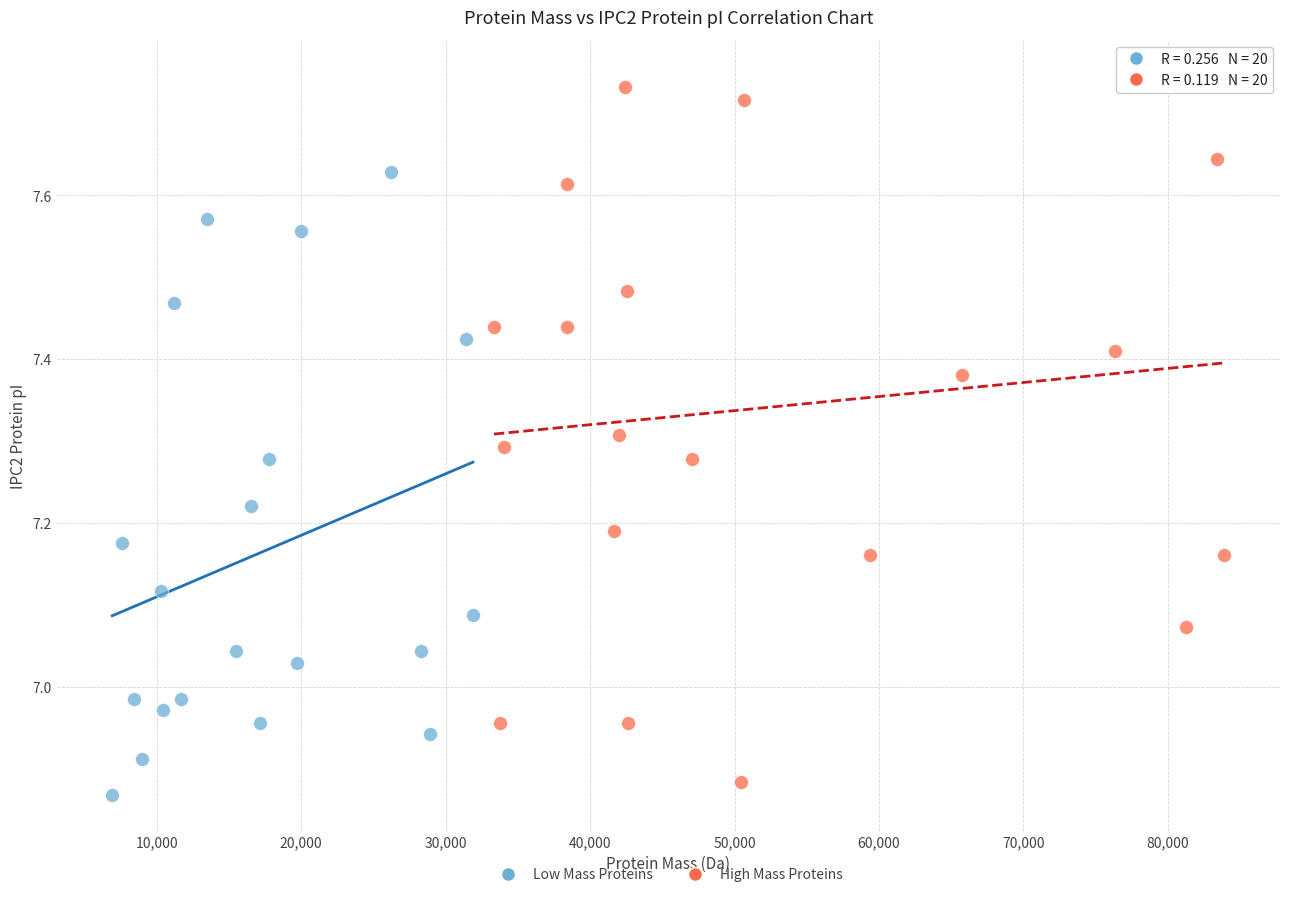

What are all the series names shown in the legend?

Low Mass Proteins, High Mass Proteins